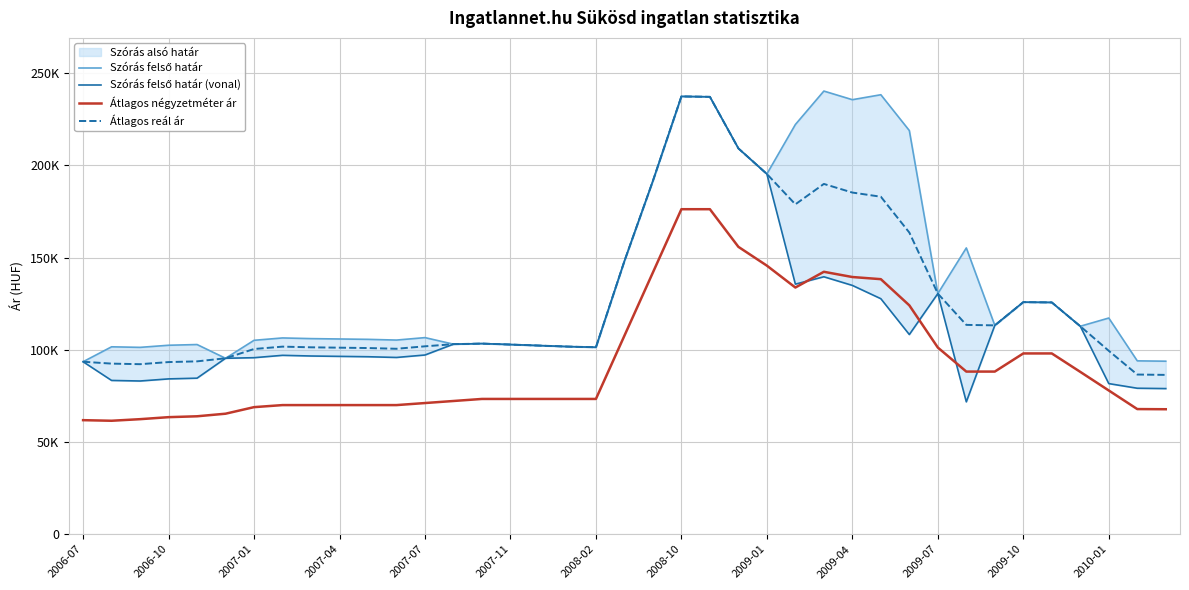

True or false: Átlagos négyzetméter ár and Szórás felső határ cross at least once.

False